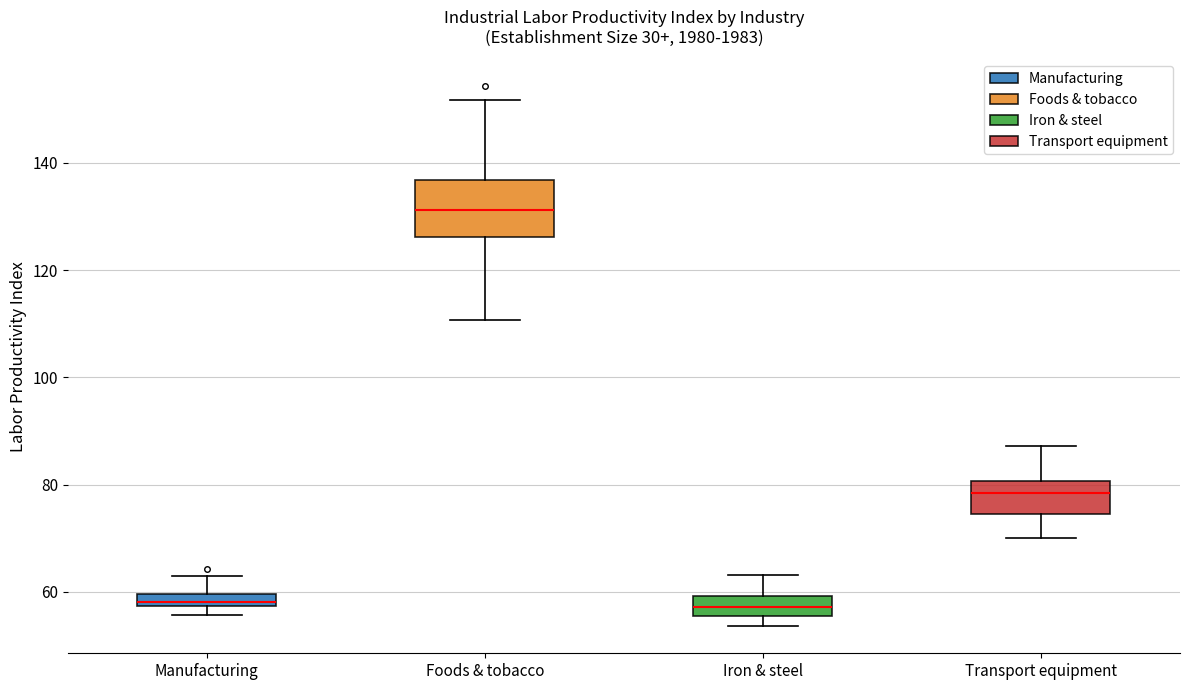

Where does the median line of the box for Foods & tobacco sit on the y-axis? The values are not printed on the chart, so give them approximately, as read against the axis.

132